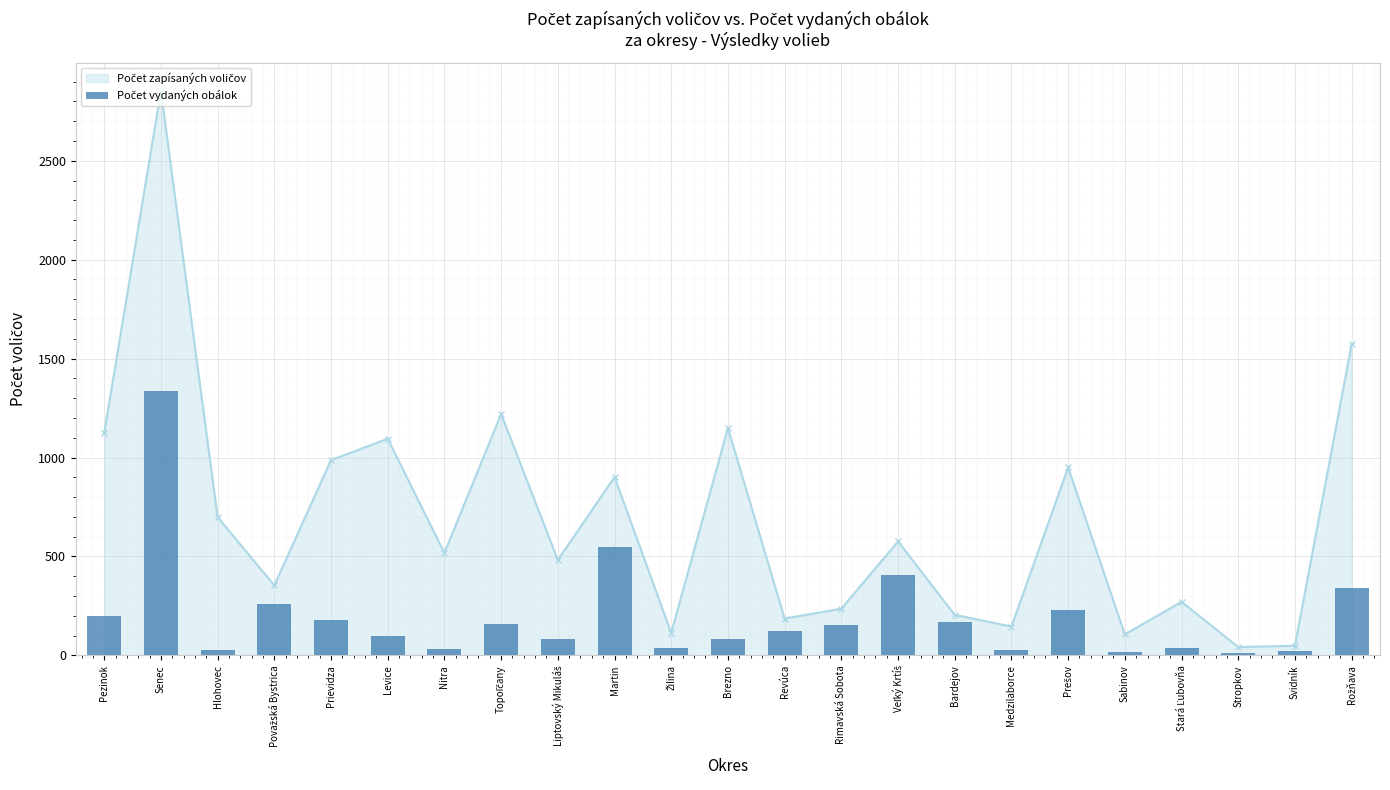

Rank the series at Topoľčany from lowest to highest value.

Počet vydaných obálok, Počet zapísaných voličov (line)